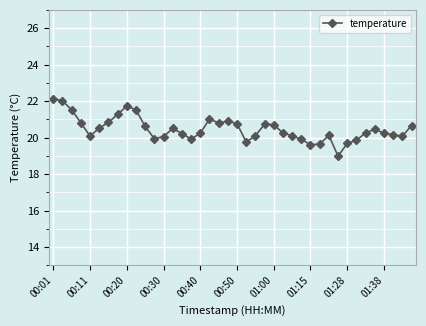

What is the value of the 5th point from the left?

20.1